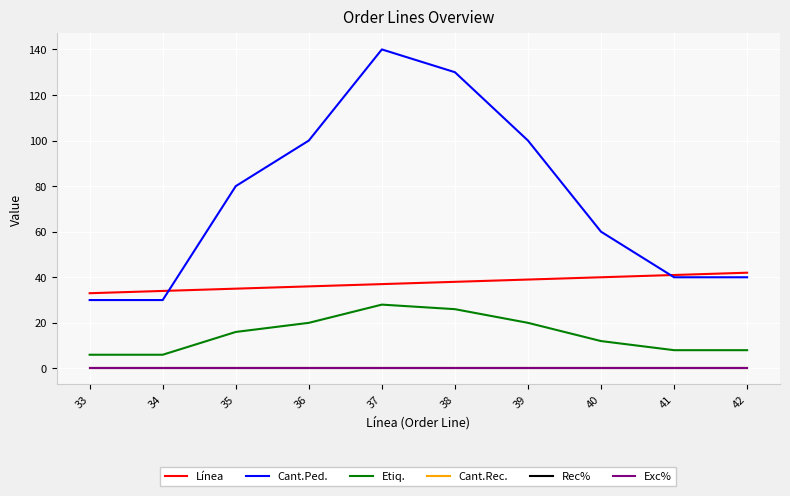

Does the chart display data point markers on the line(s)?

No